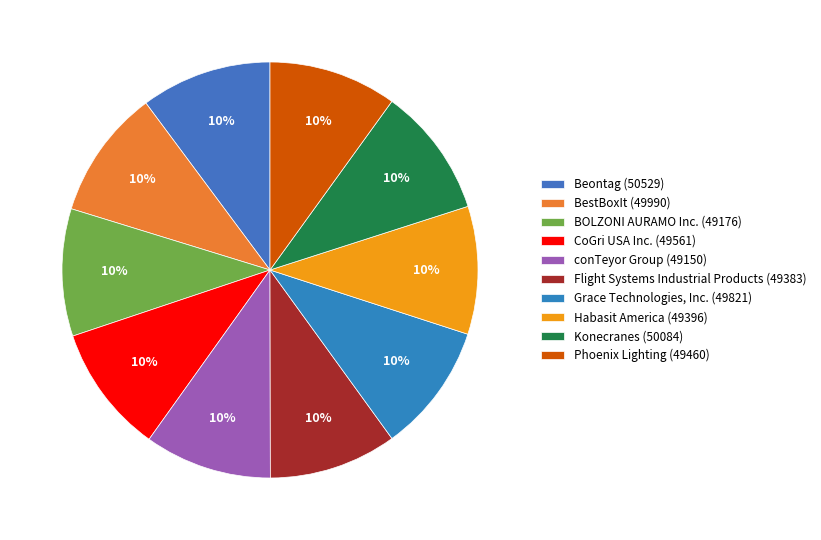

Does any single category account for the majority?

No